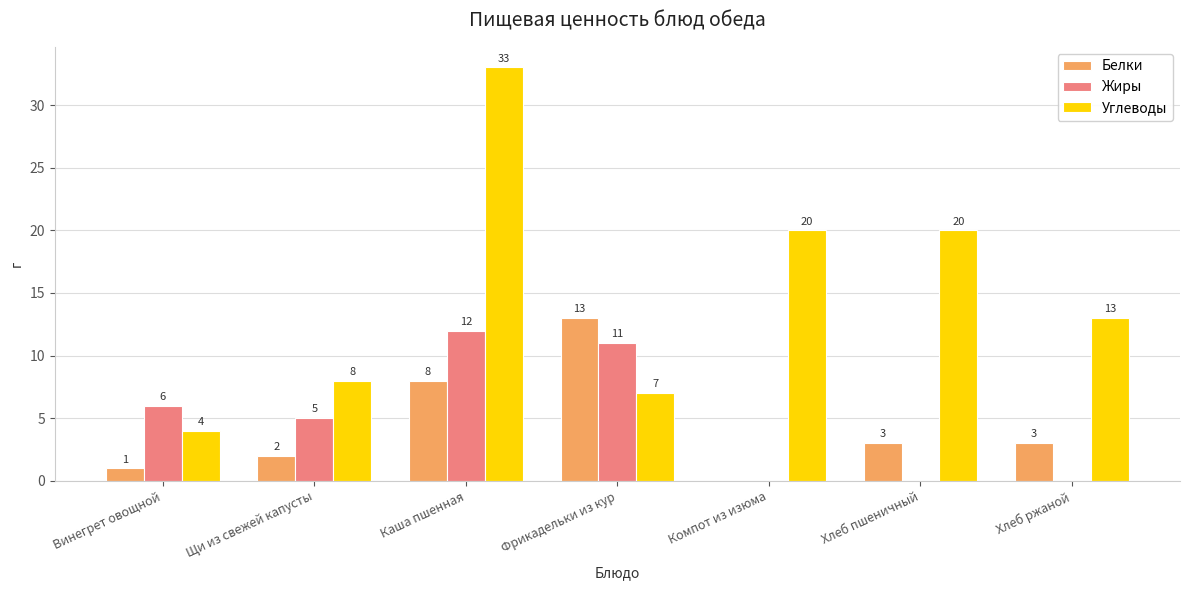

At which label does Углеводы reach its peak?

Каша пшенная